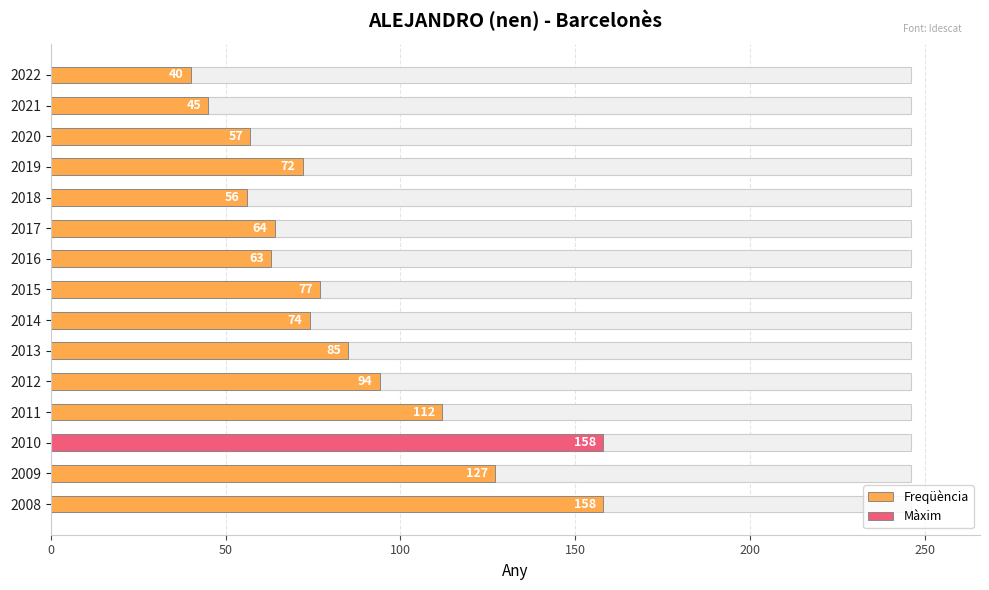

The chart shows a value of 57 at 2012. True or false?

False